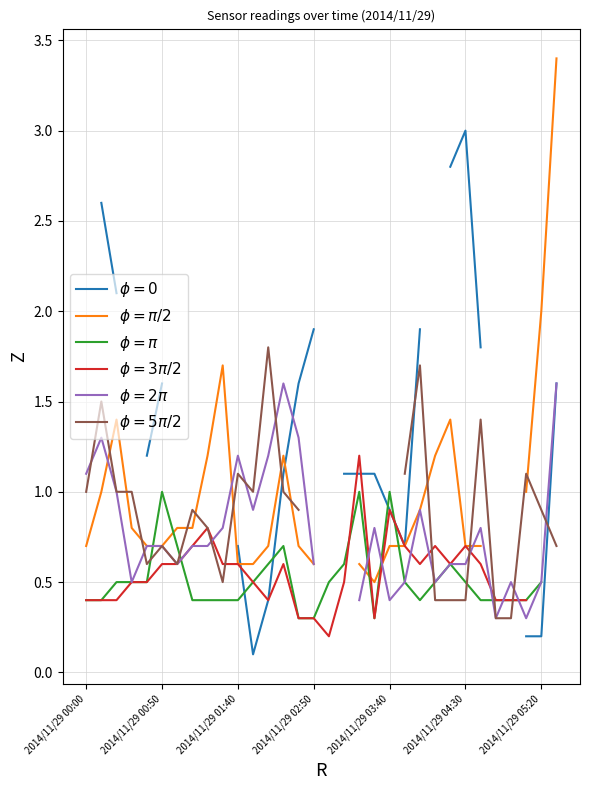

How many values in the $\phi = \pi/2$ series exceed 0?

28